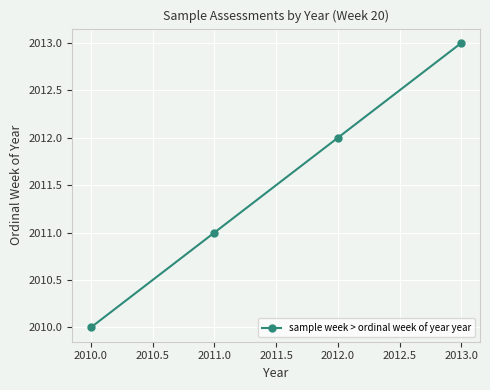

How many data points are less than 2012?

2